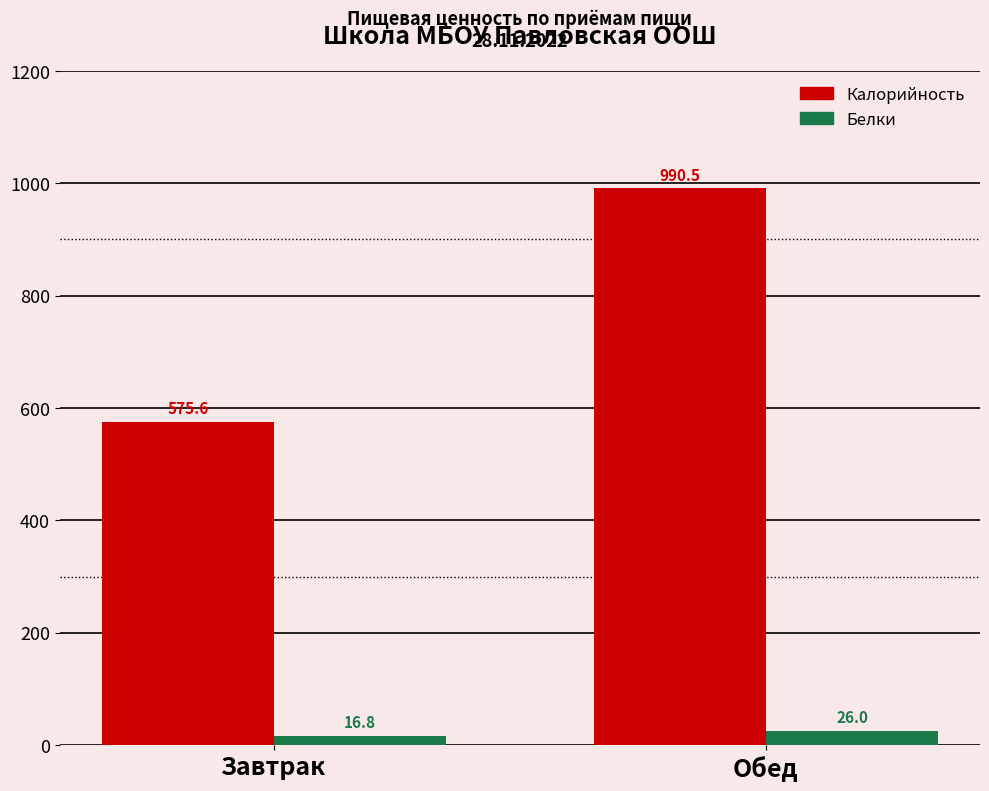

List the labels in order of Калорийность value, smallest first.

Завтрак, Обед